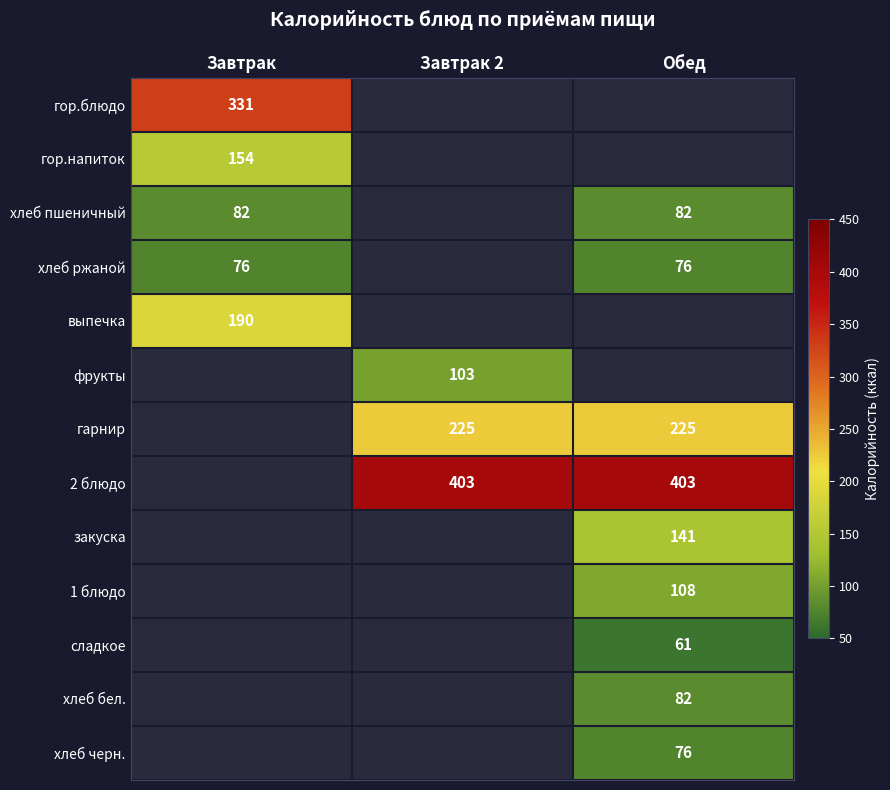

Between Завтрак and Обед, which is larger?

Завтрак